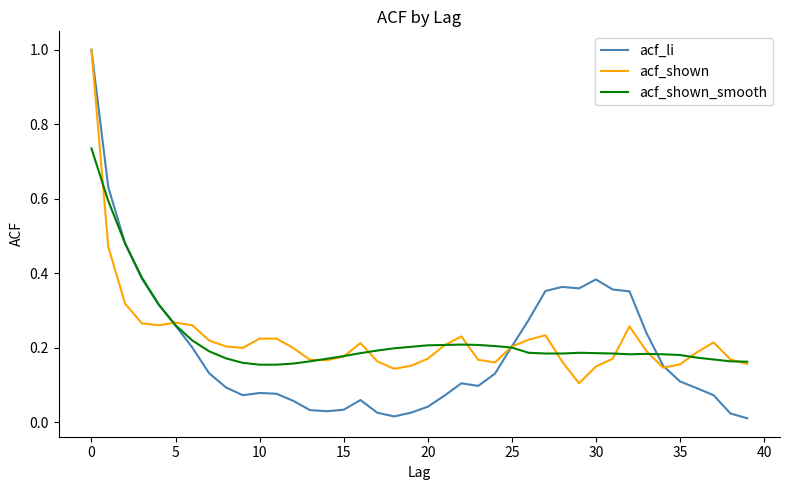

What is the maximum value for acf_li?

1.0